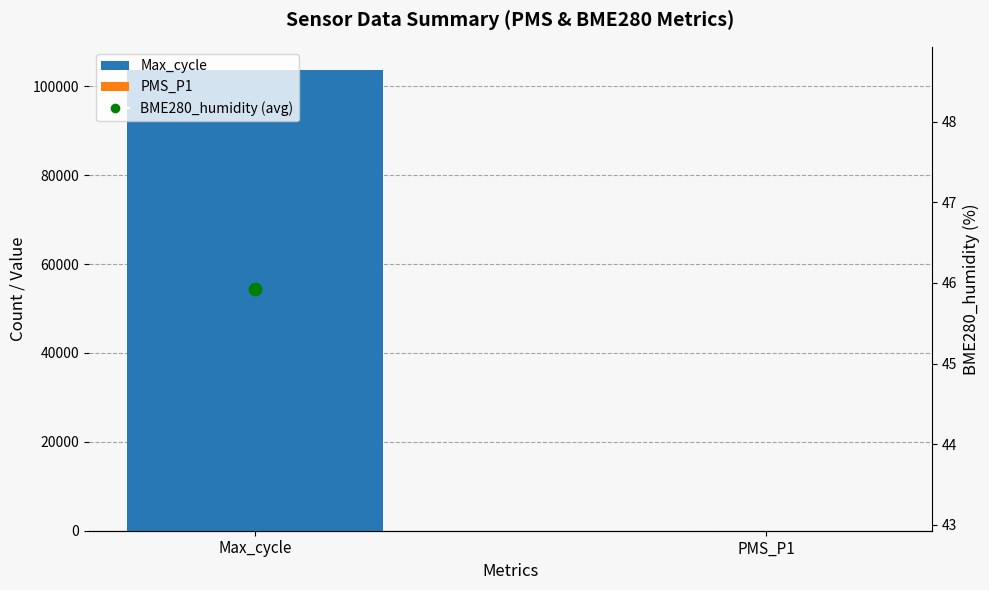

What is the ratio of the value at Max_cycle to the value at PMS_P1?

8753.4